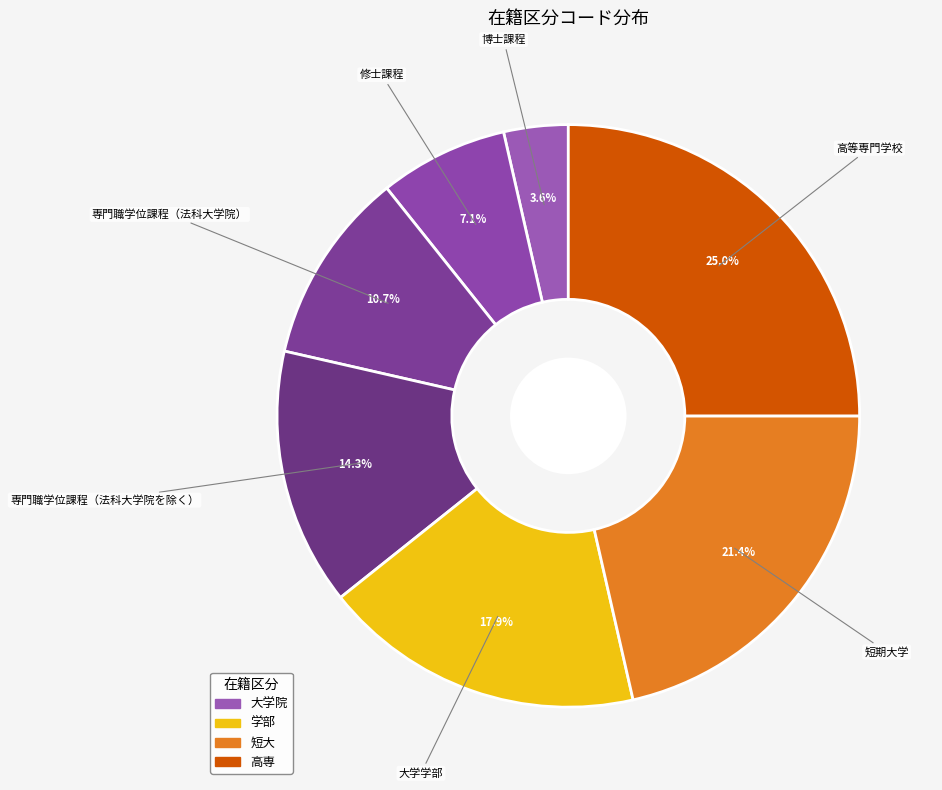

Which has a higher value, 短期大学 or 専門職学位課程（法科大学院）?

短期大学